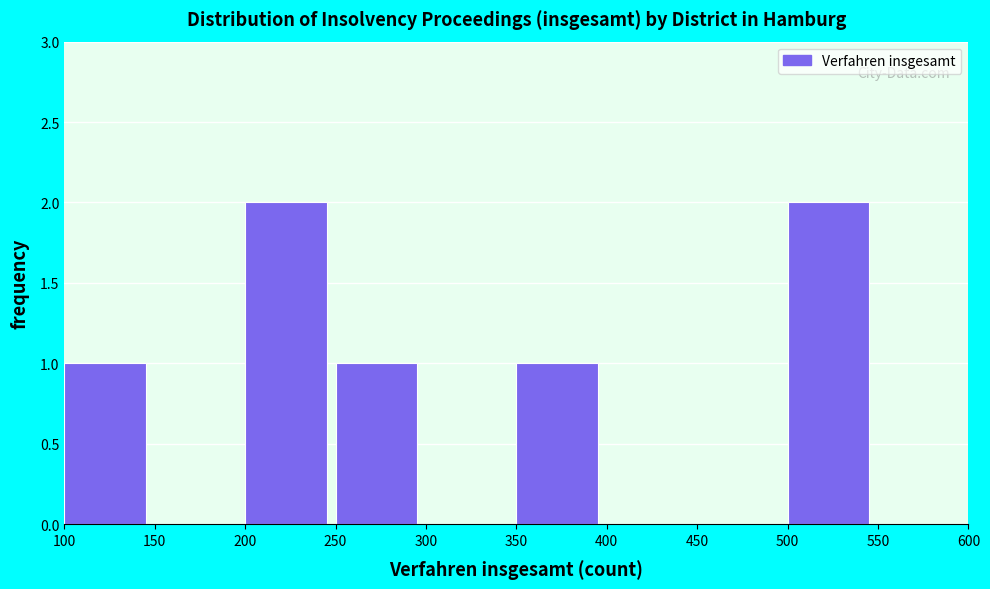

Reading left to right, list every bar in this chart as the range it spans on the x-axis followed by its height. The values are not printed on the chart, so give them approximately, as read against the axis.

100 to 150: 1
150 to 200: 0
200 to 250: 2
250 to 300: 1
300 to 350: 0
350 to 400: 1
400 to 450: 0
450 to 500: 0
500 to 550: 2
550 to 600: 0